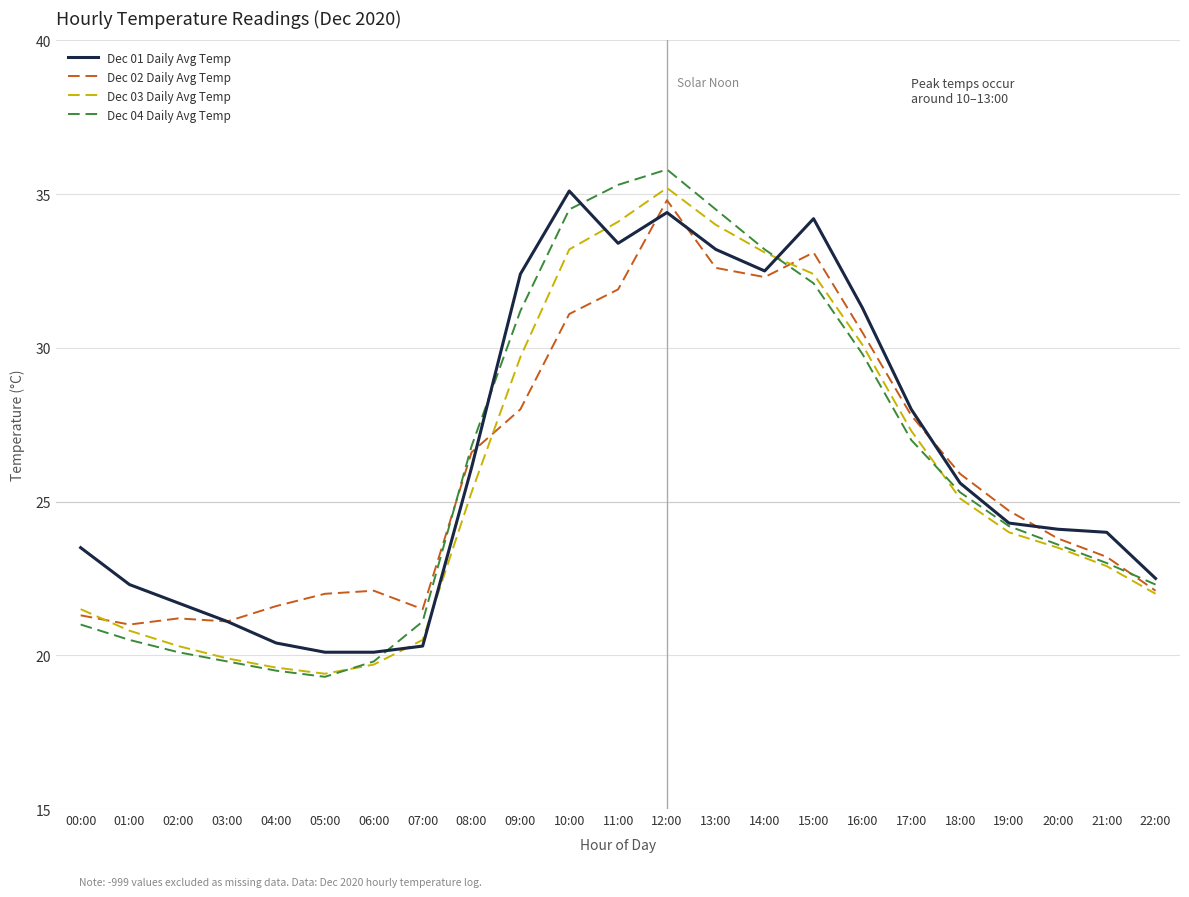

What position from the left is 04:00?

5